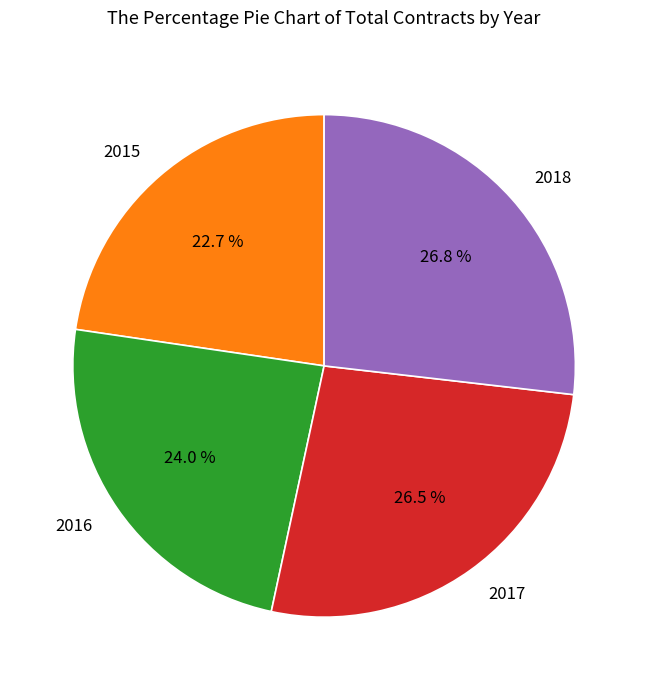

Which slice is the smallest?

2015